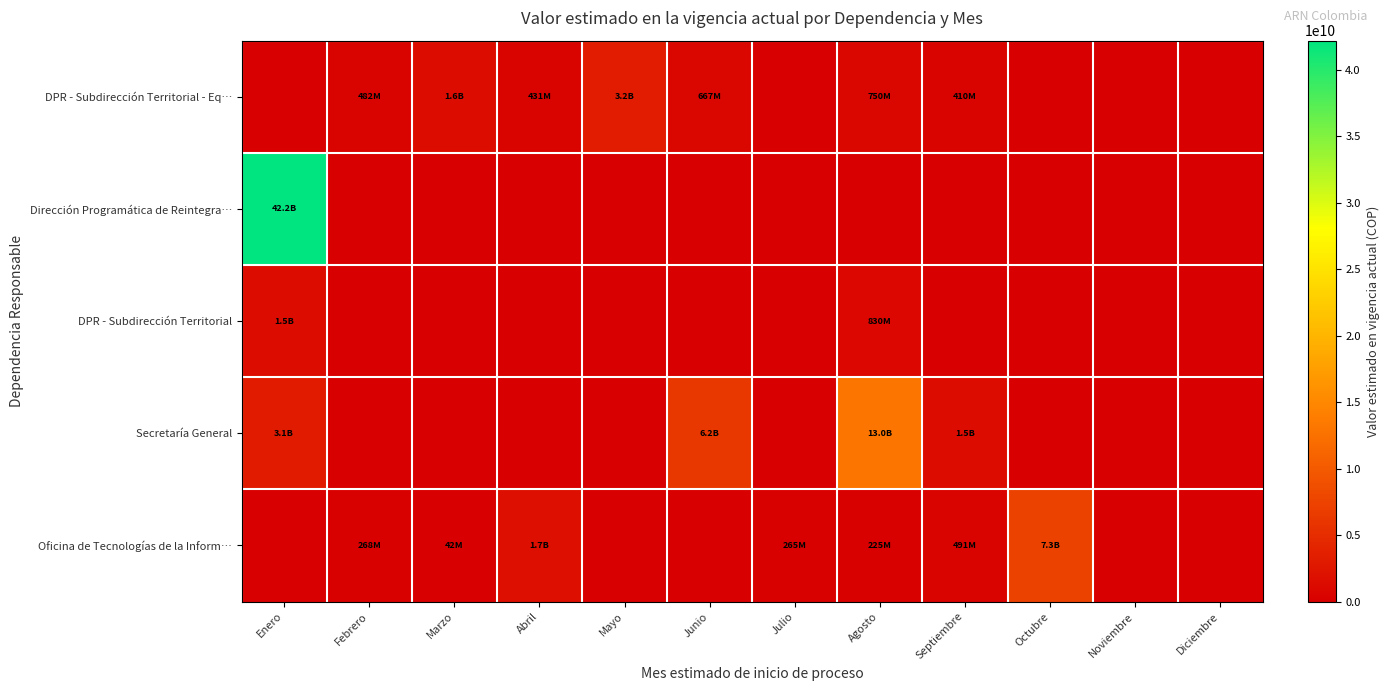

Which label corresponds to the smallest value in the chart?

Enero